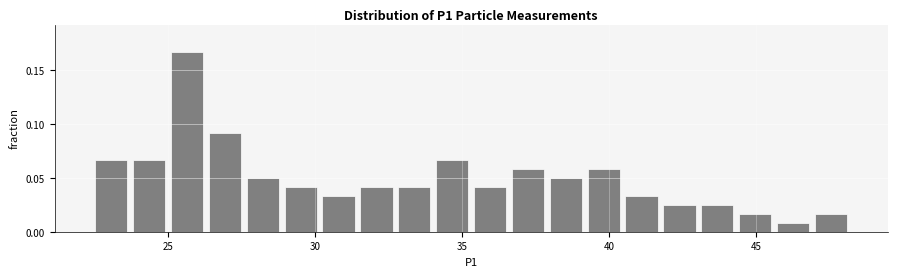

Around what value on the x-axis is the tallest bar? Give the approximate position of its centre, as read against the axis.

25.5